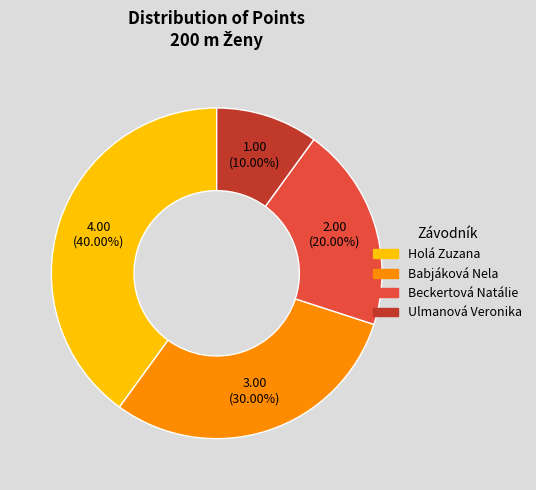

How many slices are in this pie chart?

4